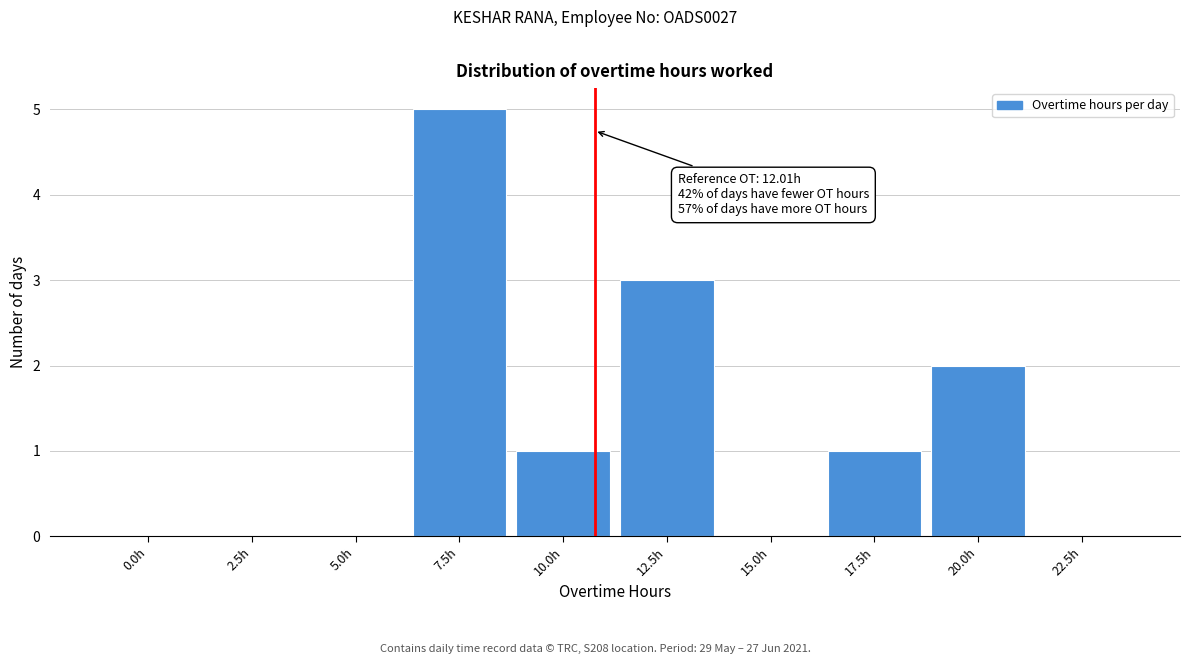

Read the value at 12.5h.

3